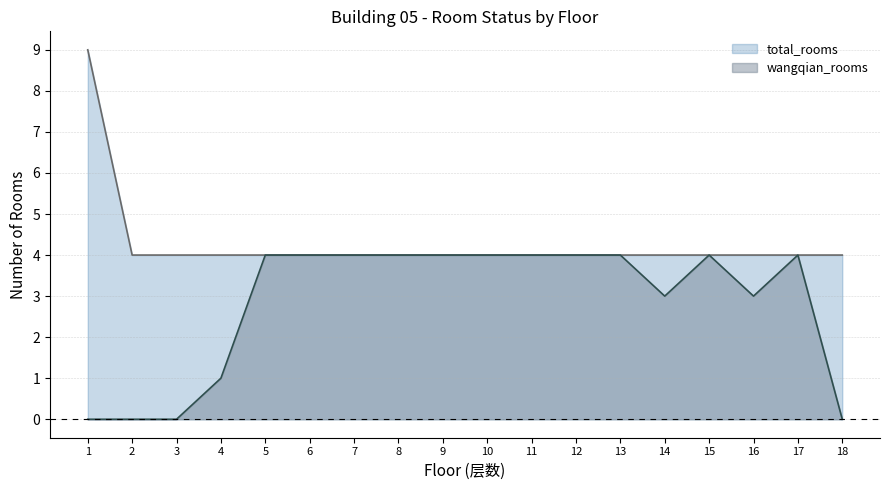

What is the sum of the total_rooms values at 16 and 14?

8